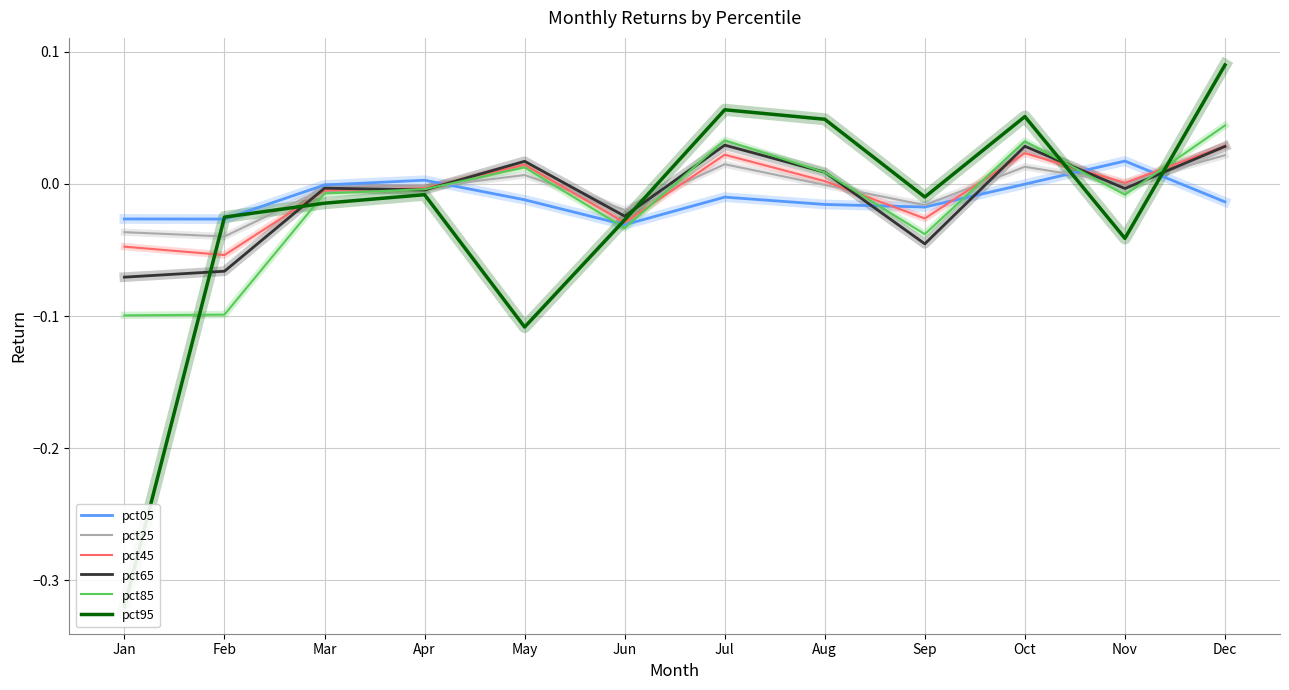

What are all the series names shown in the legend?

pct05, pct25, pct45, pct65, pct85, pct95